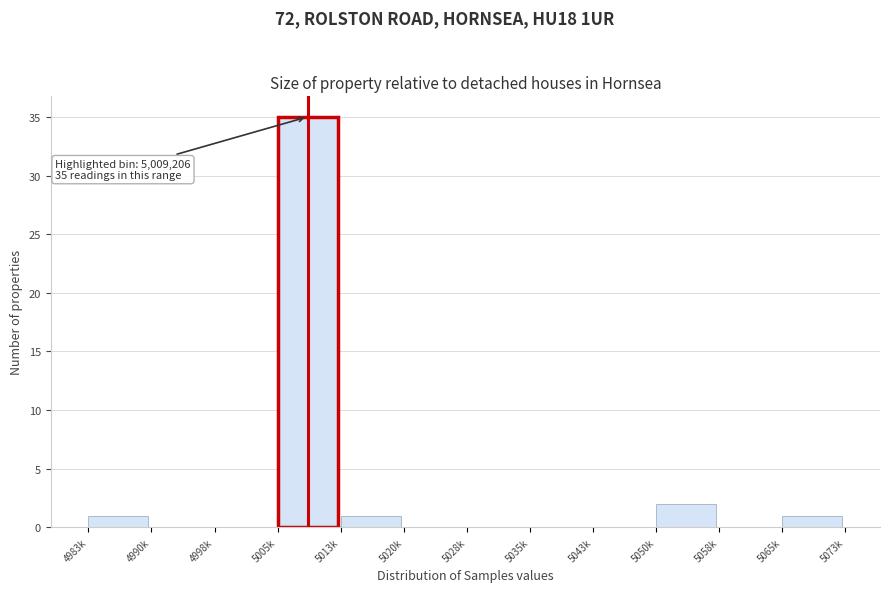

Reading right to left, what are all the values shown in this chart?

5065k=1	5058k=0	5050k=2	5043k=0	5035k=0	5028k=0	5020k=0	5013k=1	5005k=35	4998k=0	4990k=0	4983k=1